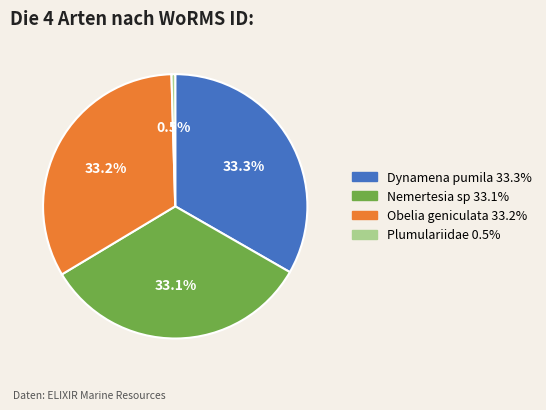

What percentage is the Obelia geniculata slice, to the nearest percent?

33%